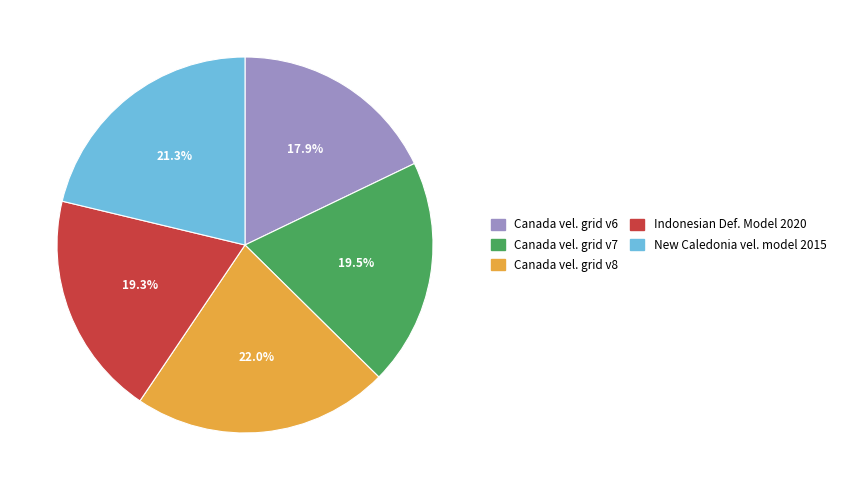

Does any single category account for the majority?

No